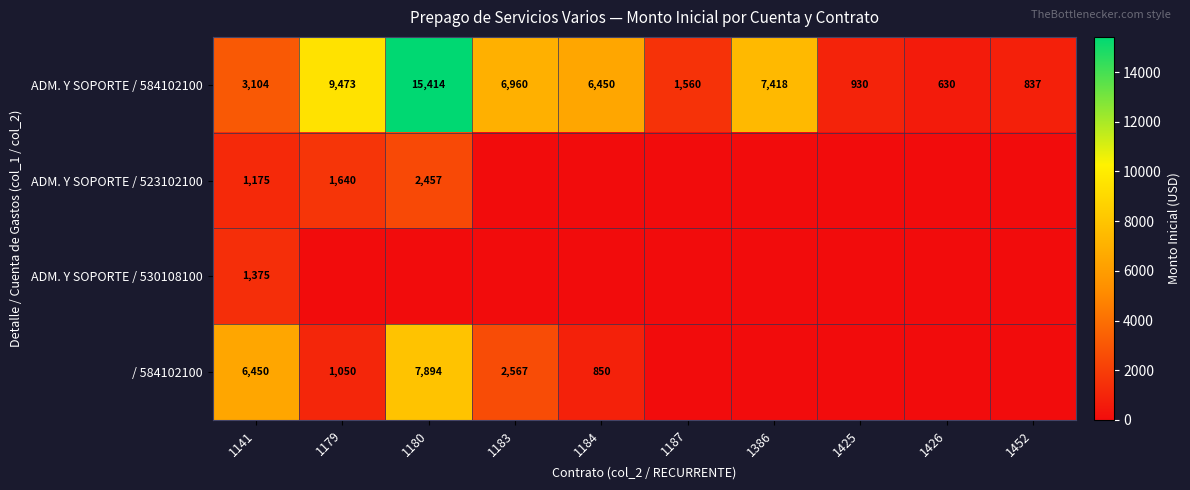

At which label does ADM. Y SOPORTE / 584102100 reach its minimum?

1426